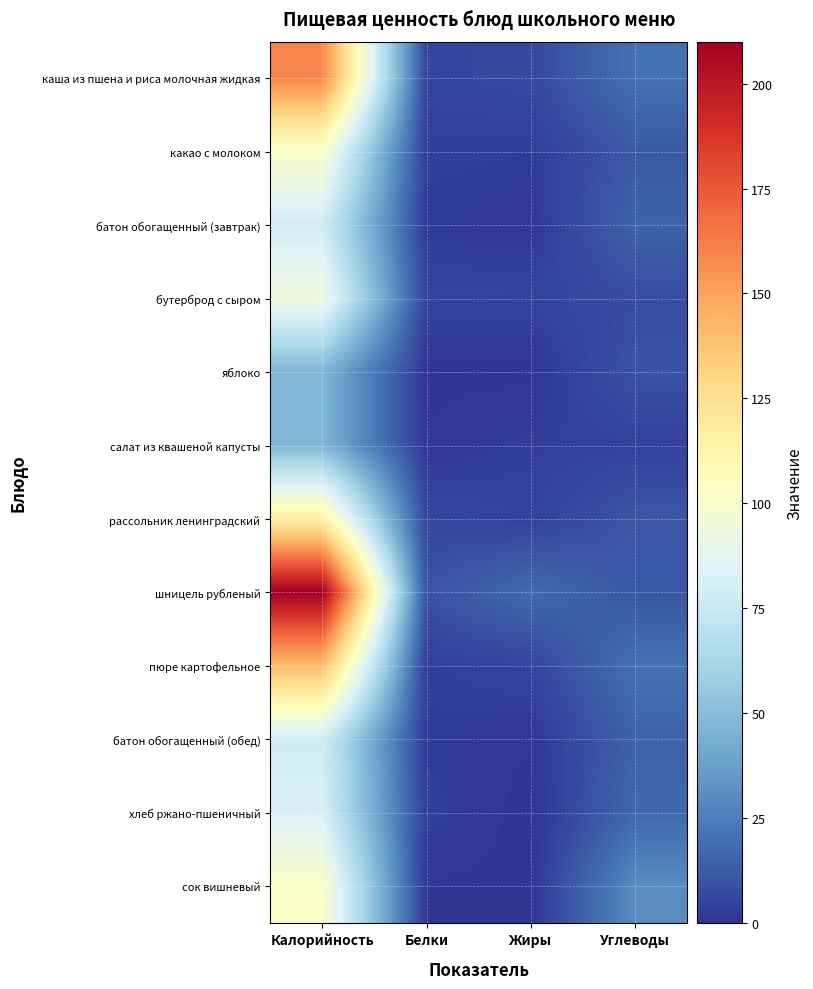

Which category has the lowest value across all series?

Жиры